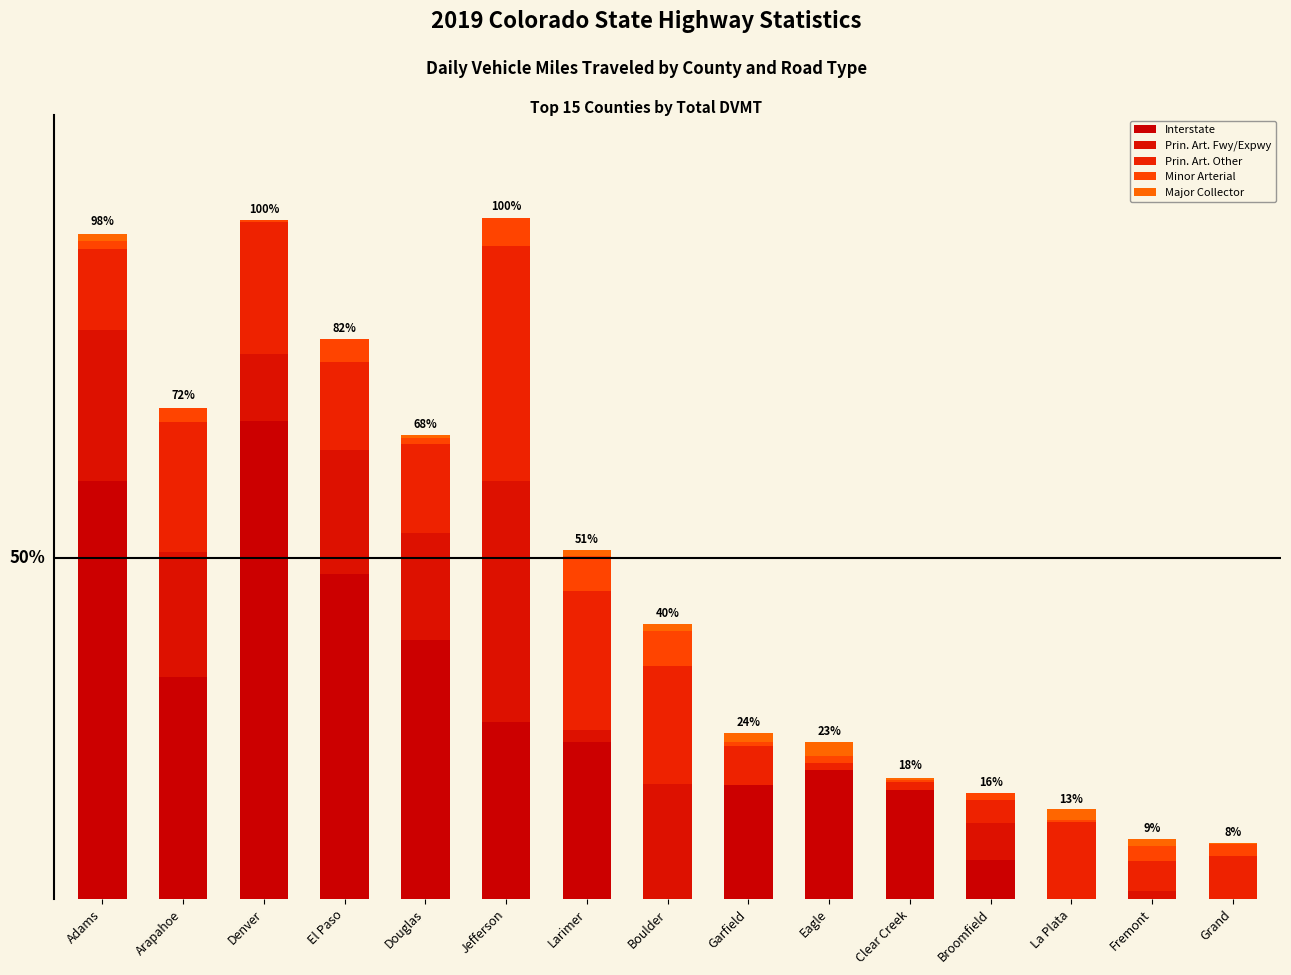

At how many categories does at least one series exceed 1229076?

11